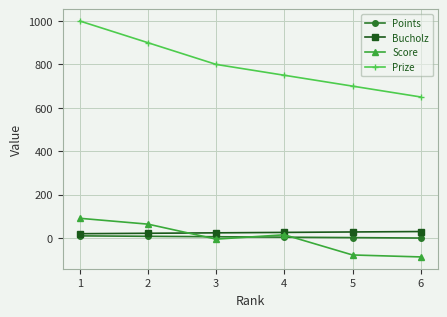

What is the difference between the maximum and minimum values in the Bucholz series?

10